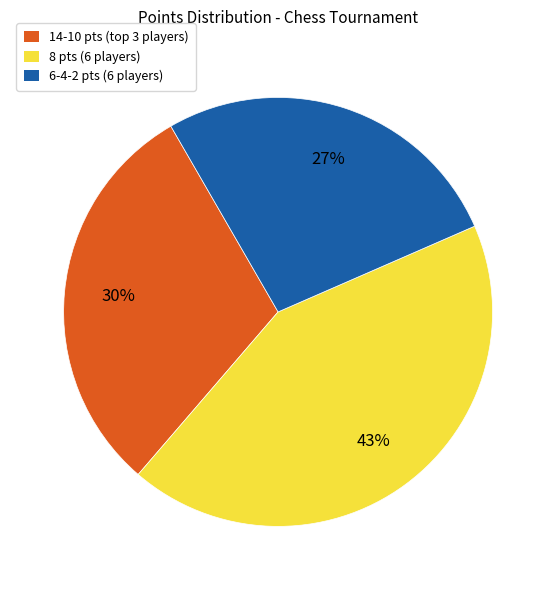

Does any single category account for the majority?

No